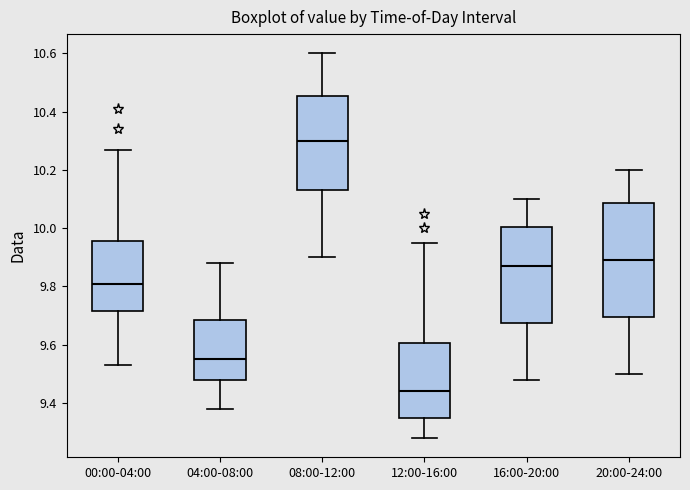

Reading left to right, transcribe this box plot: for each box, give where its median line is, the range the box spans, and where its two whiskers end, as read against the y-axis. The values are not printed on the chart, so give them approximately, as read against the axis.

00:00-04:00: median 9.82, box 9.72 to 9.96, whiskers 9.54 to 10.28
04:00-08:00: median 9.56, box 9.48 to 9.68, whiskers 9.38 to 9.88
08:00-12:00: median 10.30, box 10.14 to 10.46, whiskers 9.90 to 10.60
12:00-16:00: median 9.44, box 9.34 to 9.60, whiskers 9.28 to 9.96
16:00-20:00: median 9.88, box 9.68 to 10.00, whiskers 9.48 to 10.10
20:00-24:00: median 9.90, box 9.70 to 10.08, whiskers 9.50 to 10.20